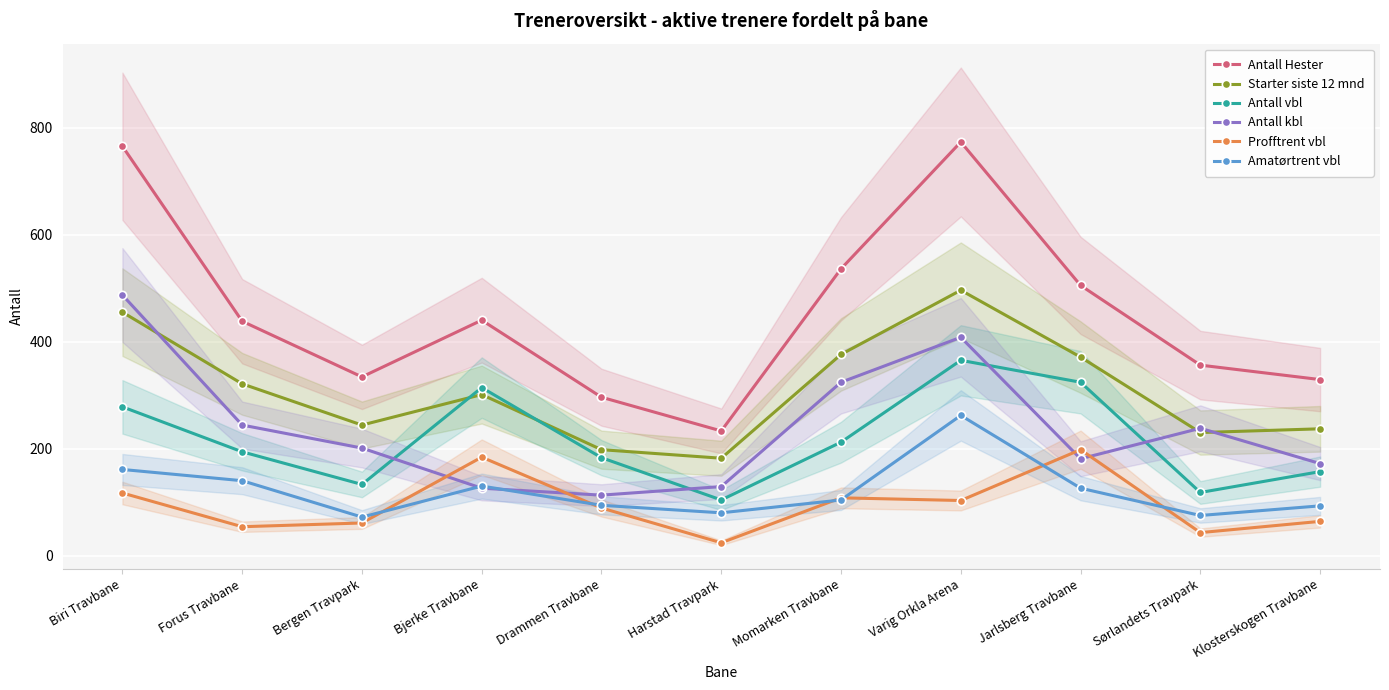

Which series has the largest range (max minus min)?

Antall Hester